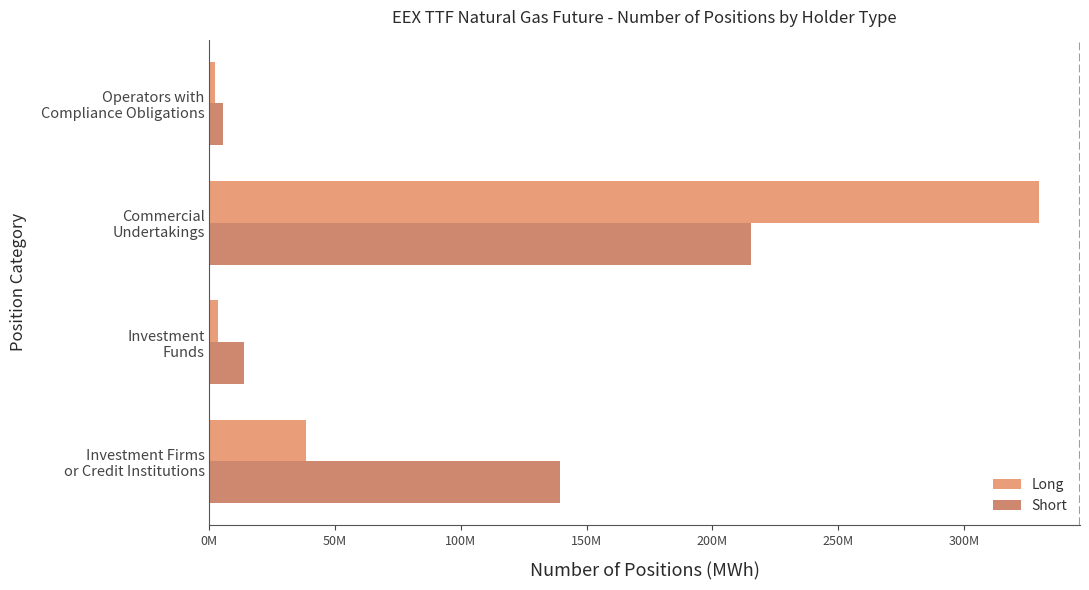

What are all the series names shown in the legend?

Long, Short